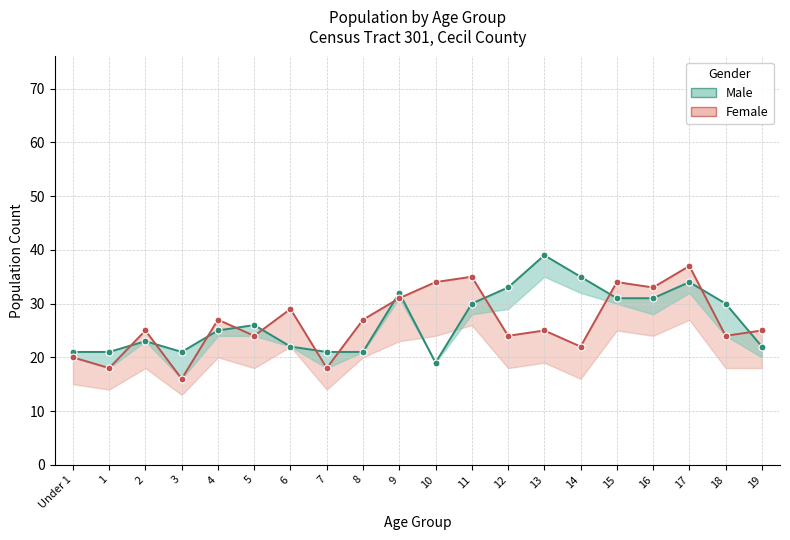

How many distinct data groups are displayed?

2